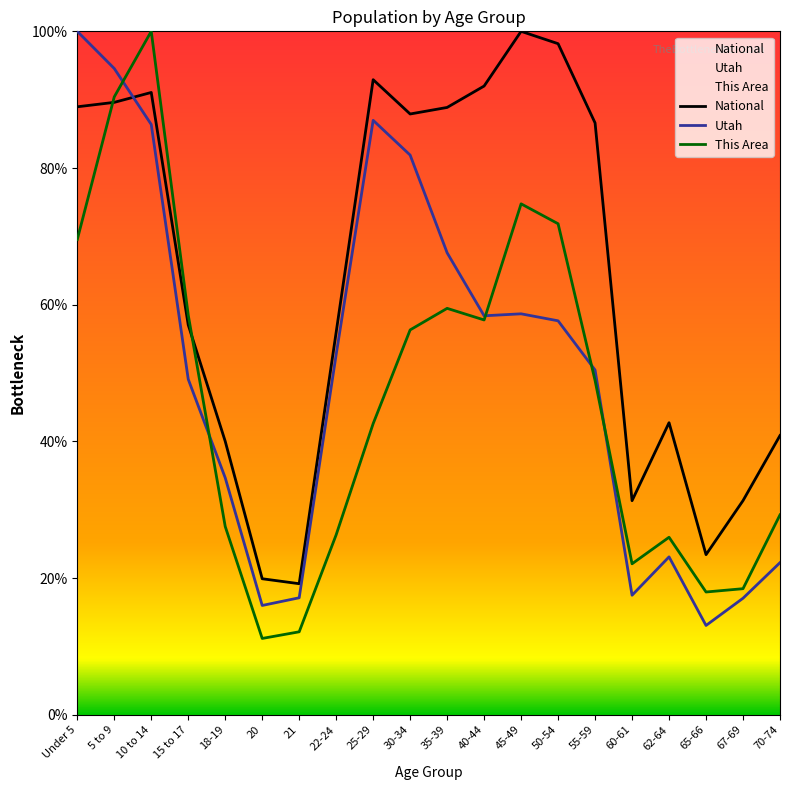

What is the total value across all series at 15 to 17?

164.6